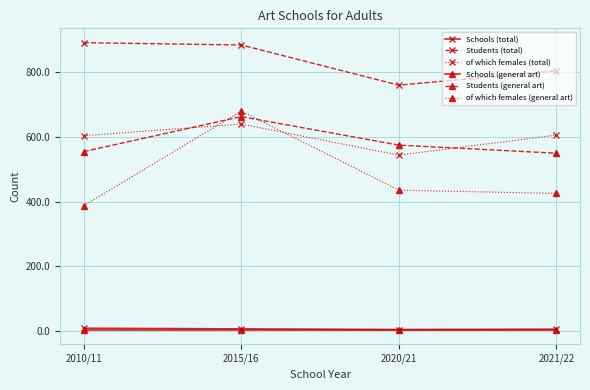

How many values in the of which females (total) series are below 605?

2